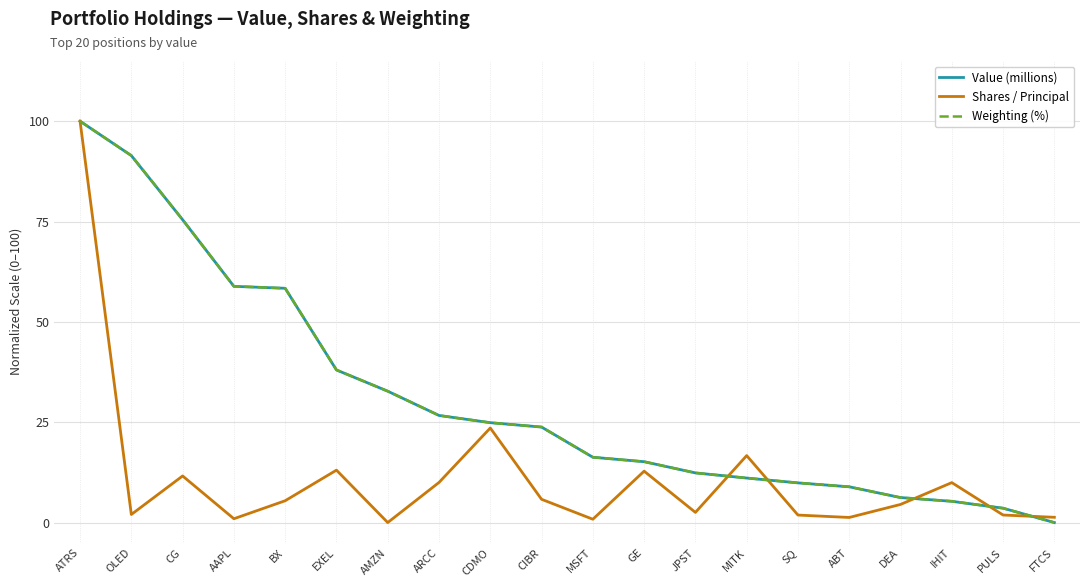

True or false: Weighting (%) and Shares / Principal intersect in this chart.

True